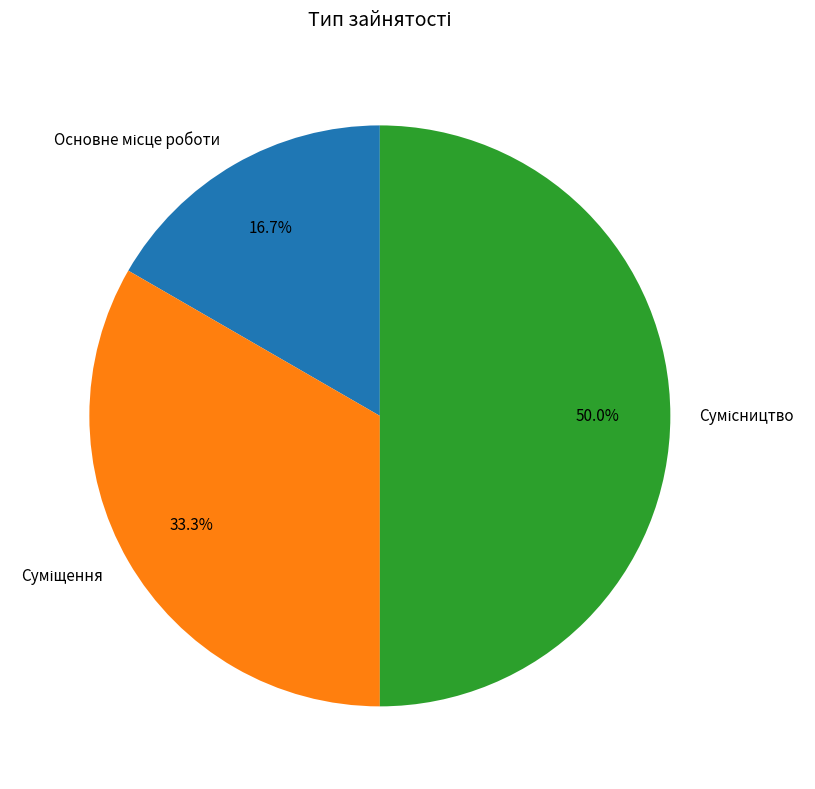

Rank the categories by value from highest to lowest.

Сумісництво, Суміщення, Основне місце роботи